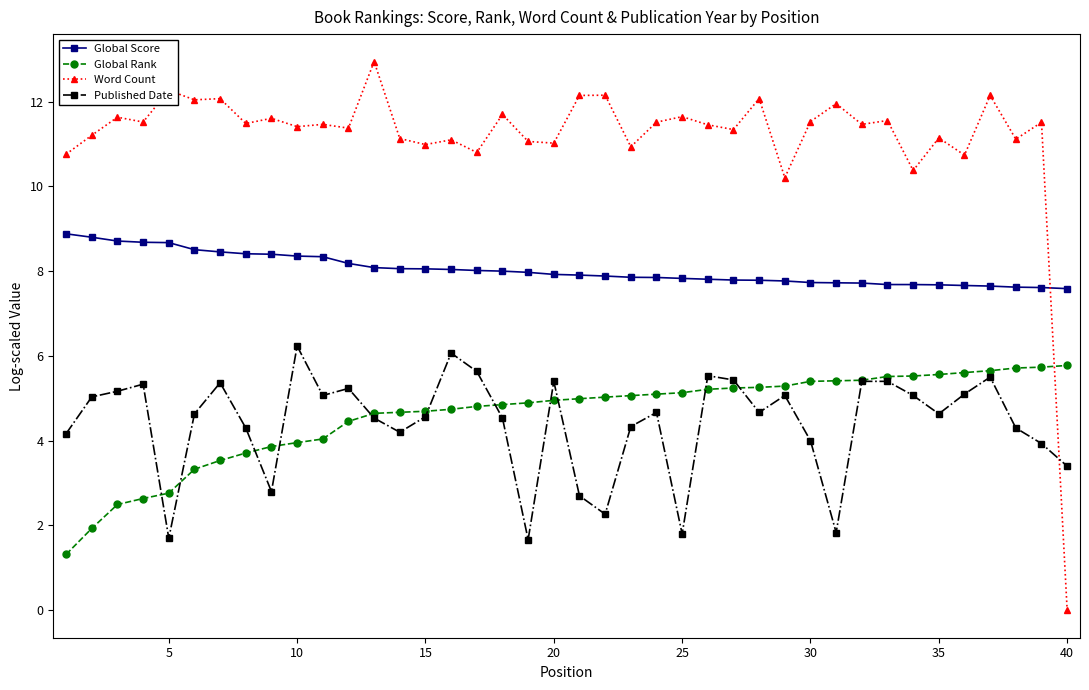

What is the highest value of the Published Date series?

6.2